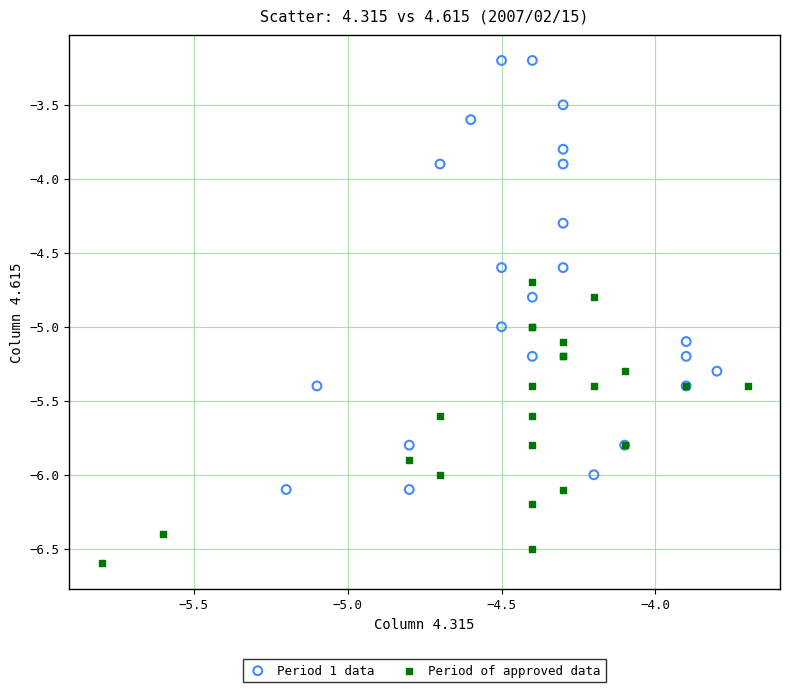

Which series reaches the maximum Y coordinate?

Period 1 data